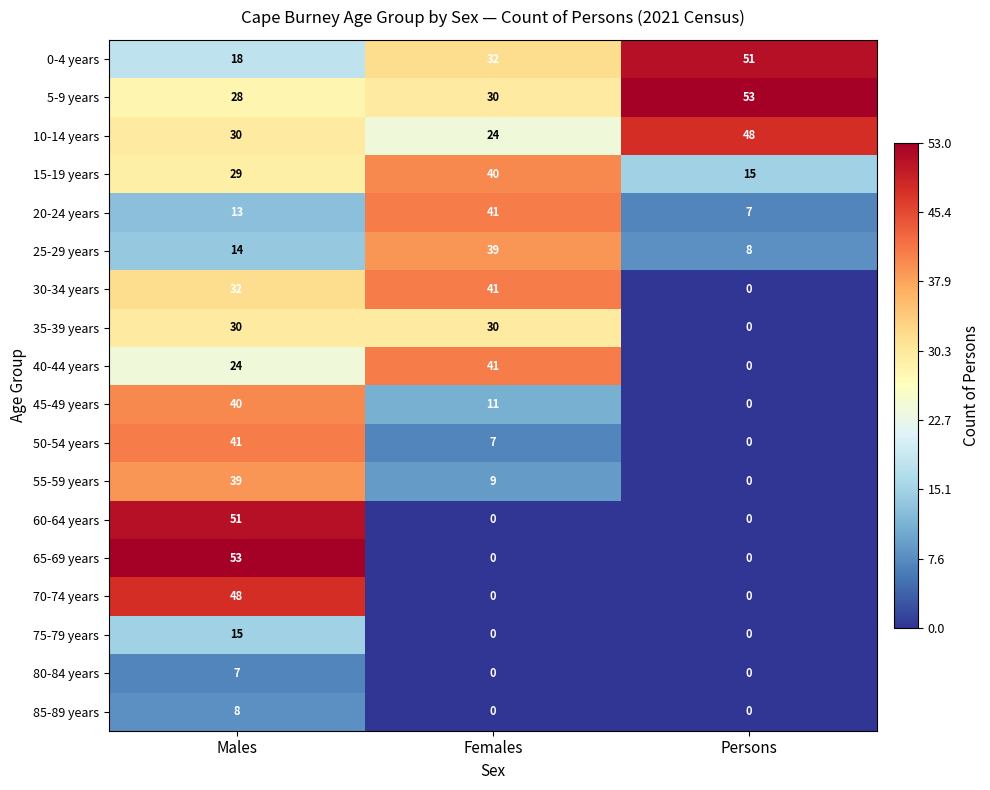

What is the approximate value of 45-49 years at Males, to the nearest 5?

40